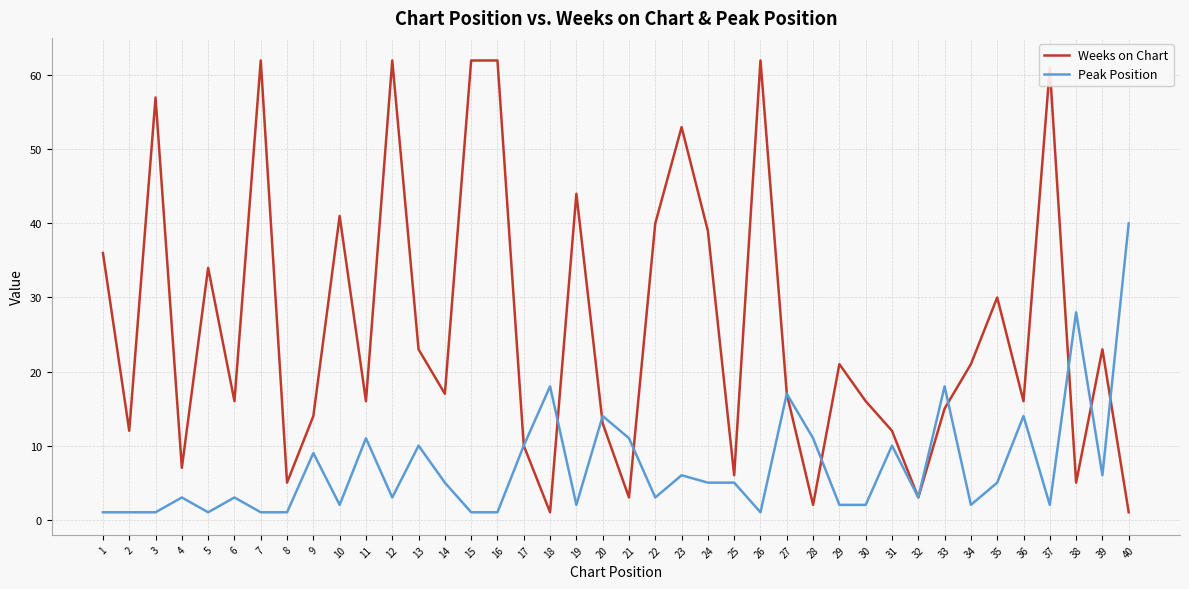

Is the value of Peak Position at 20 greater than the value of Weeks on Chart at 18?

Yes